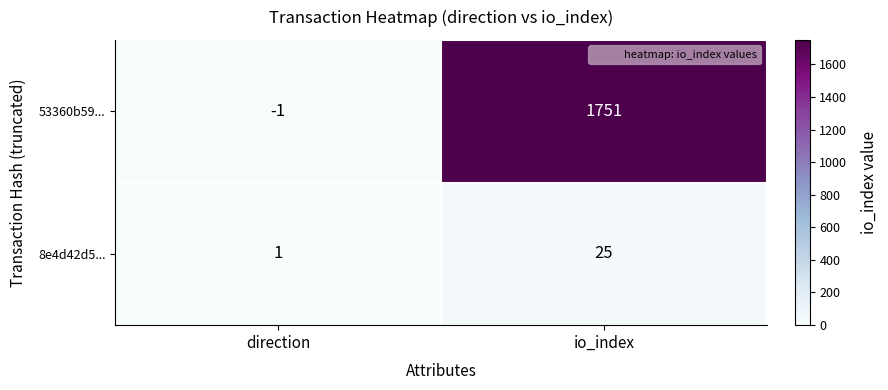

How many negative values does the 53360b59... series have?

1